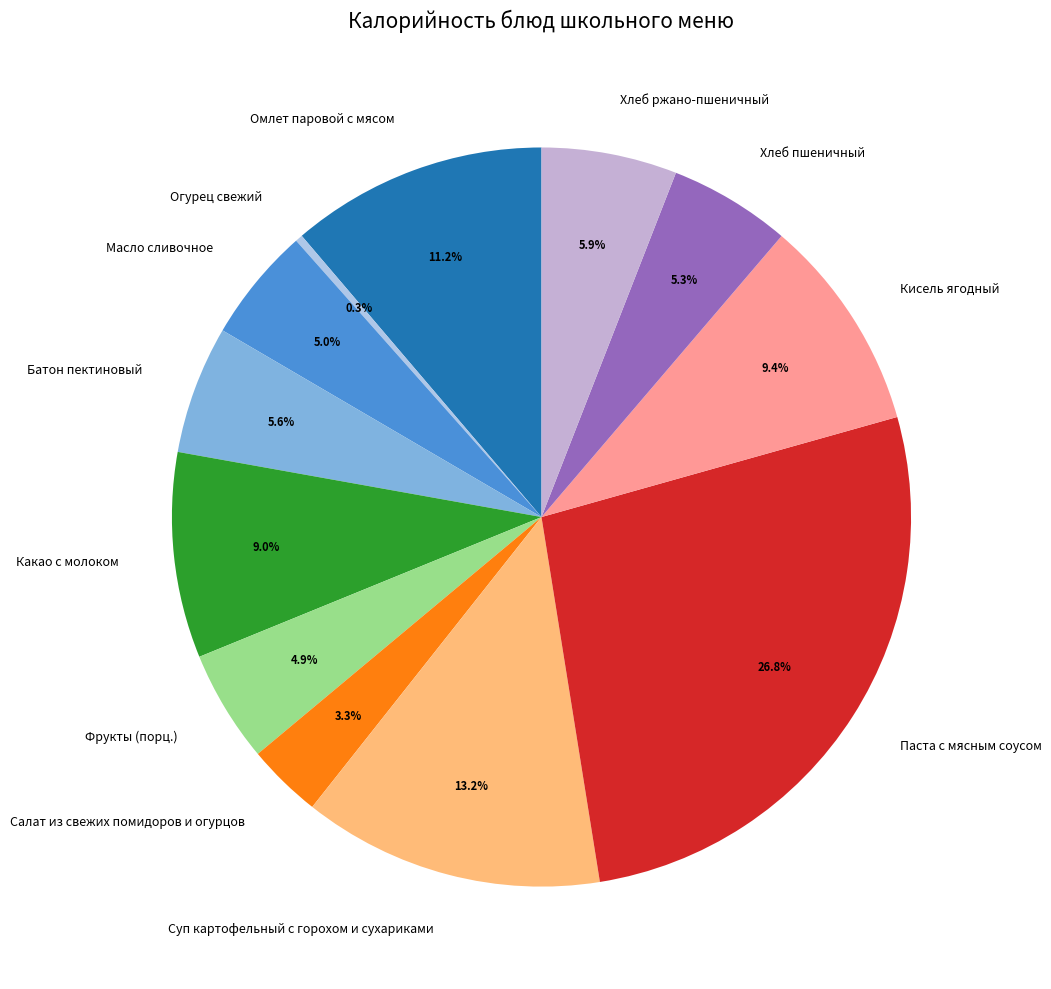

What percentage do Паста с мясным соусом and Салат из свежих помидоров и огурцов together represent?

30.1%